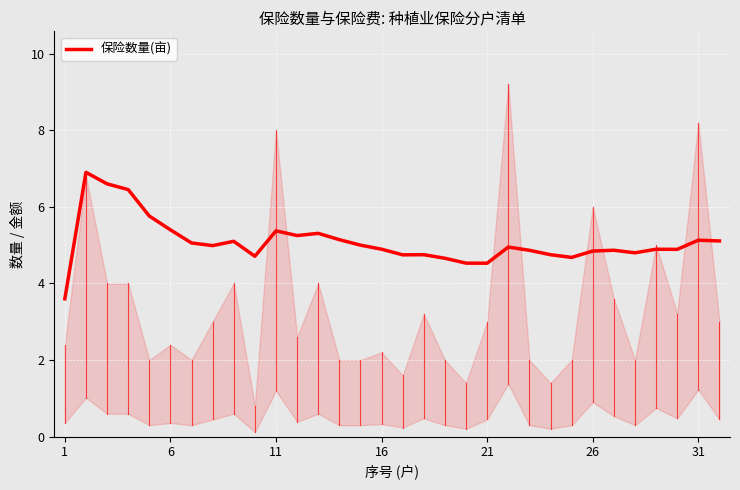

What is the greatest value displayed?

6.9